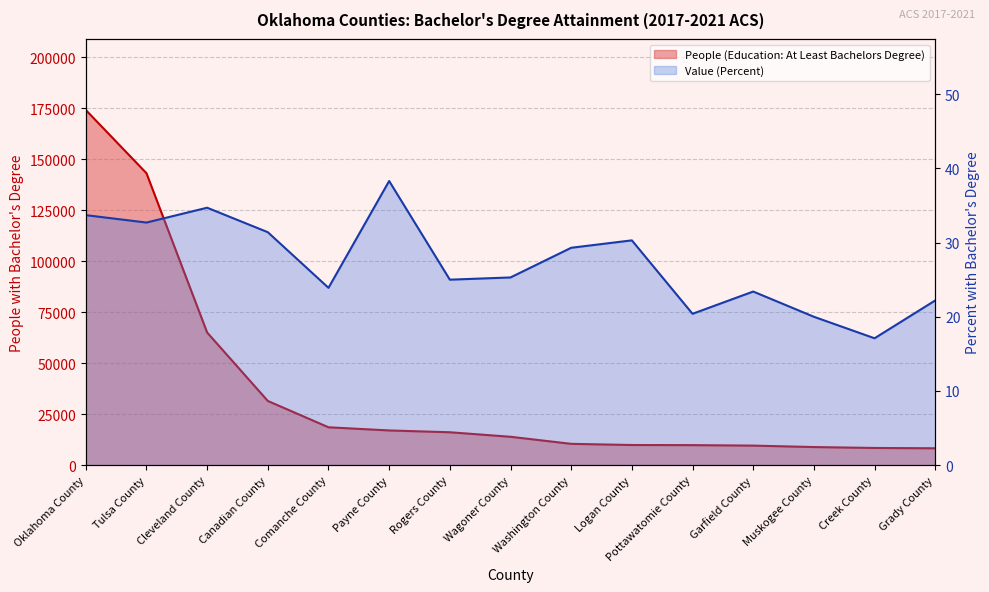

True or false: Value (Percent) and People (Education: At Least Bachelors Degree) intersect in this chart.

False